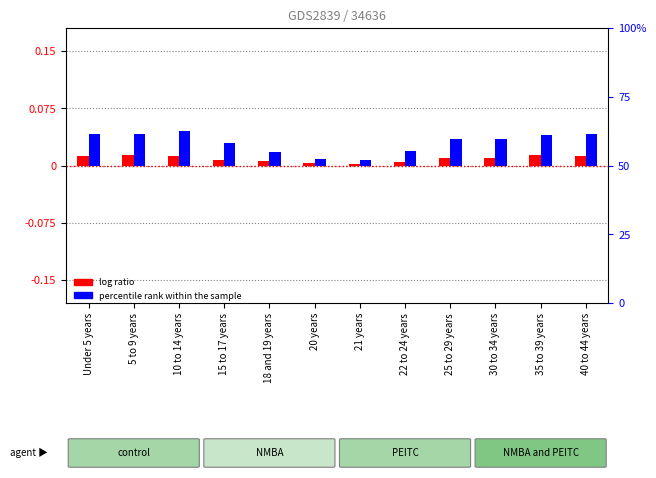

Where is Bollinger County nearest to the value 0?

21 years